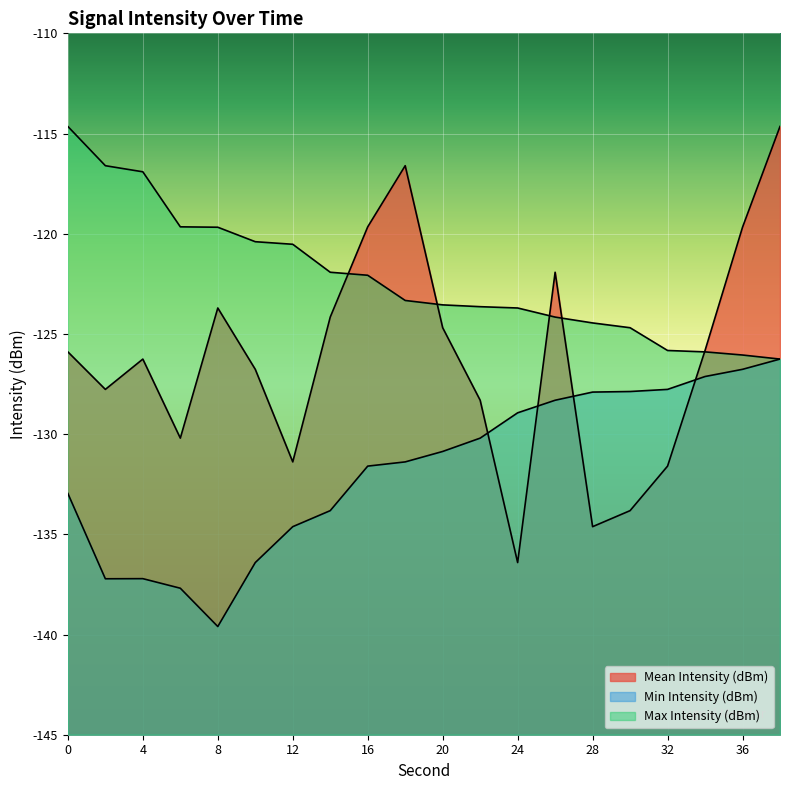

True or false: Max Intensity (dBm) and Mean Intensity (dBm) cross at least once.

True